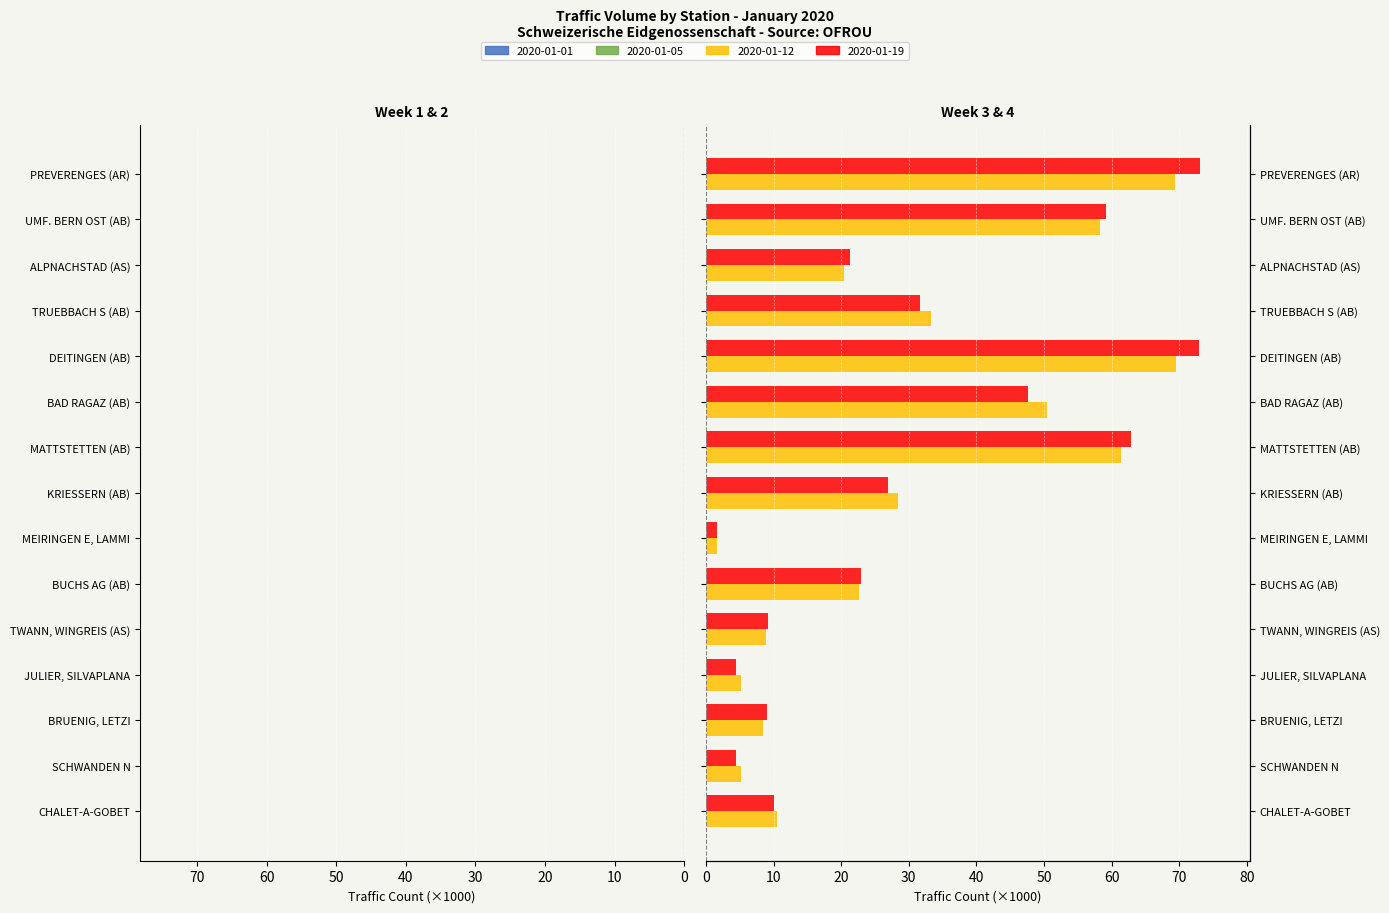

How many bars are there in total?

60